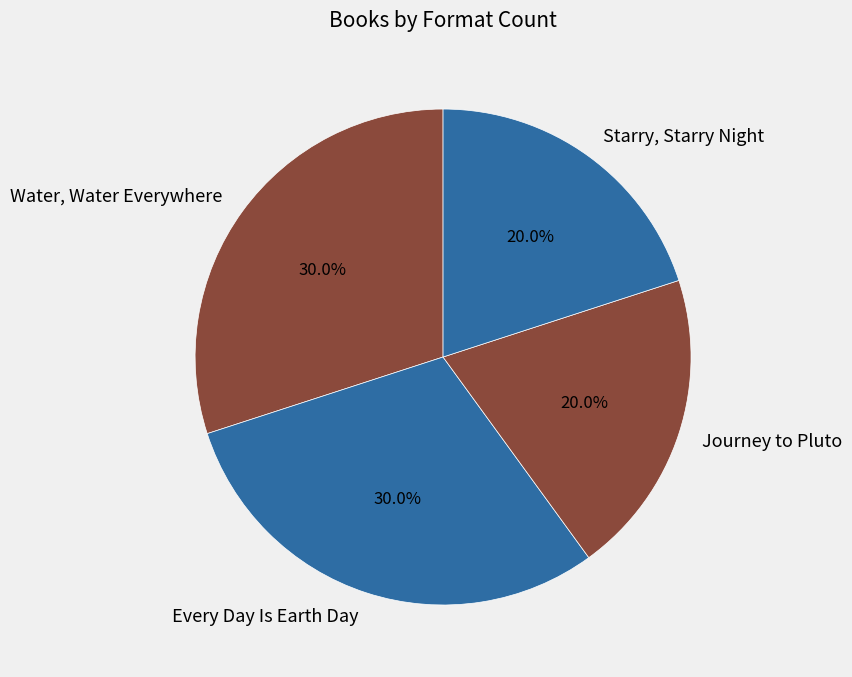

Is it true that Water, Water Everywhere is 18% of the pie?

False